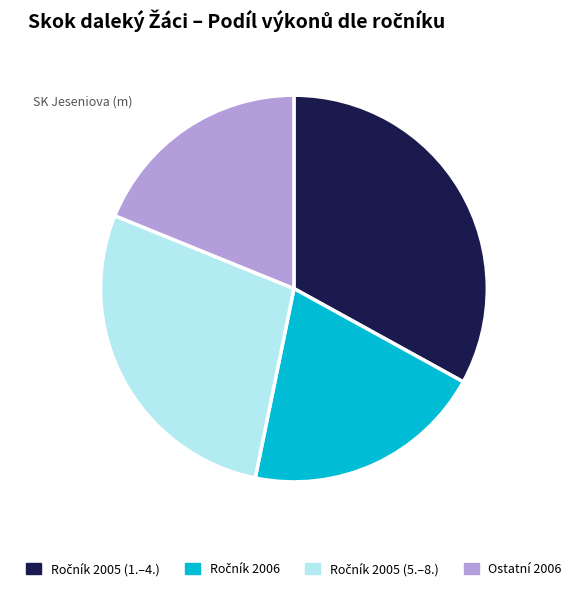

Is there a majority slice in this chart?

No